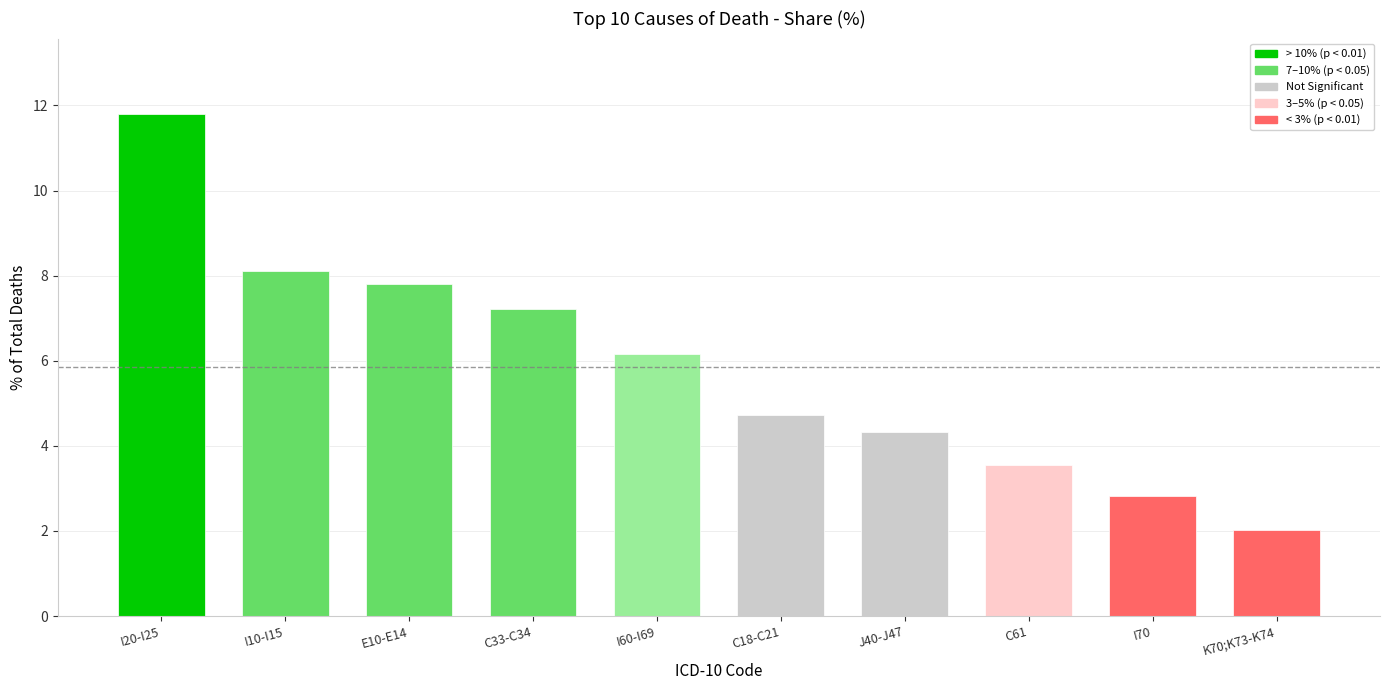

How many values are below 6?

5